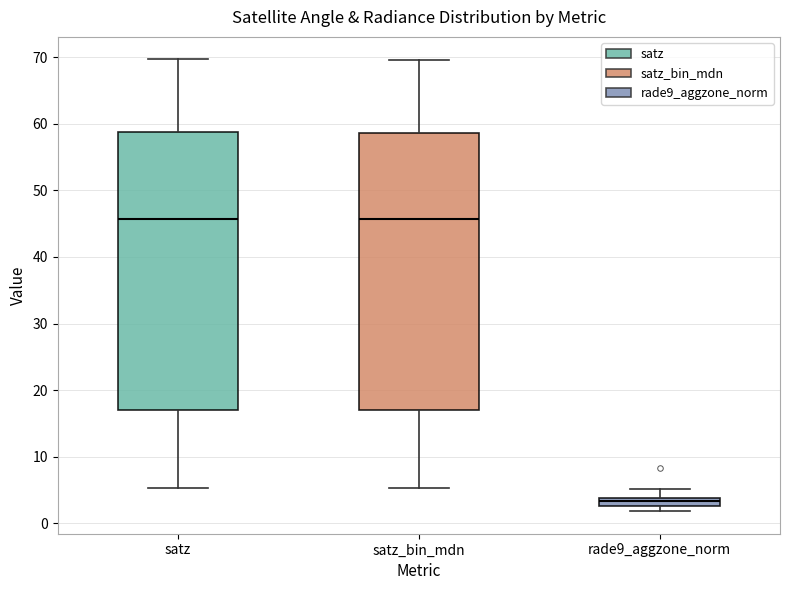

Where does the upper whisker of the box for satz_bin_mdn end on the y-axis? The values are not printed on the chart, so give them approximately, as read against the axis.

70